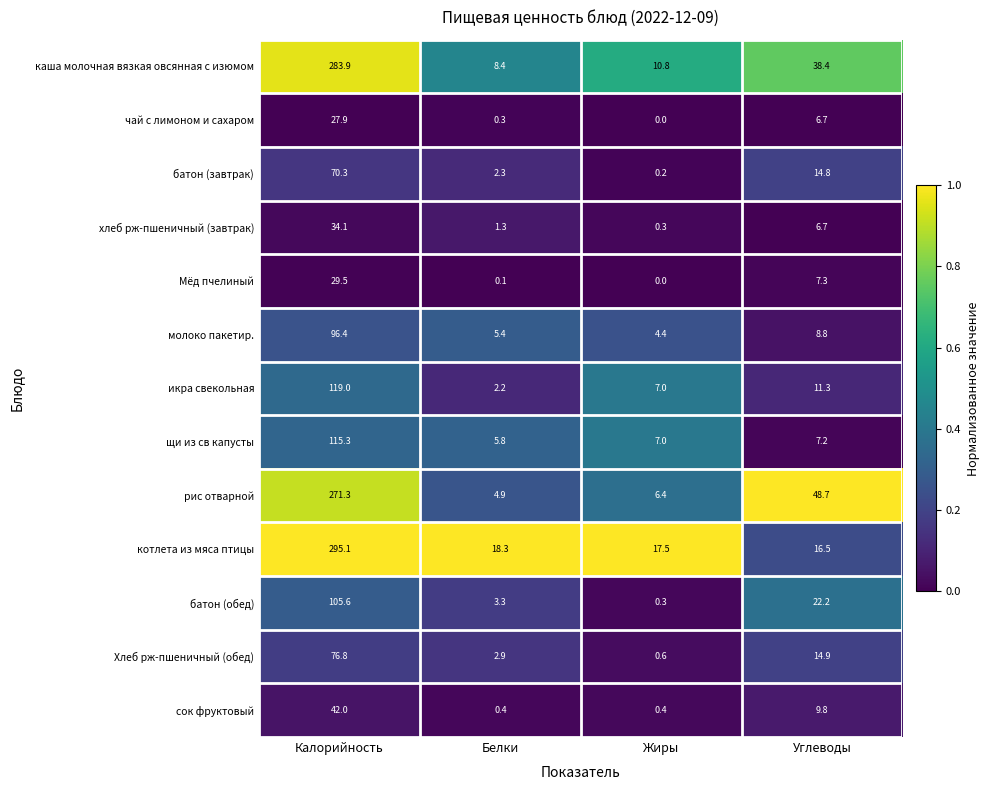

At which label does котлета из мяса птицы reach its peak?

Калорийность